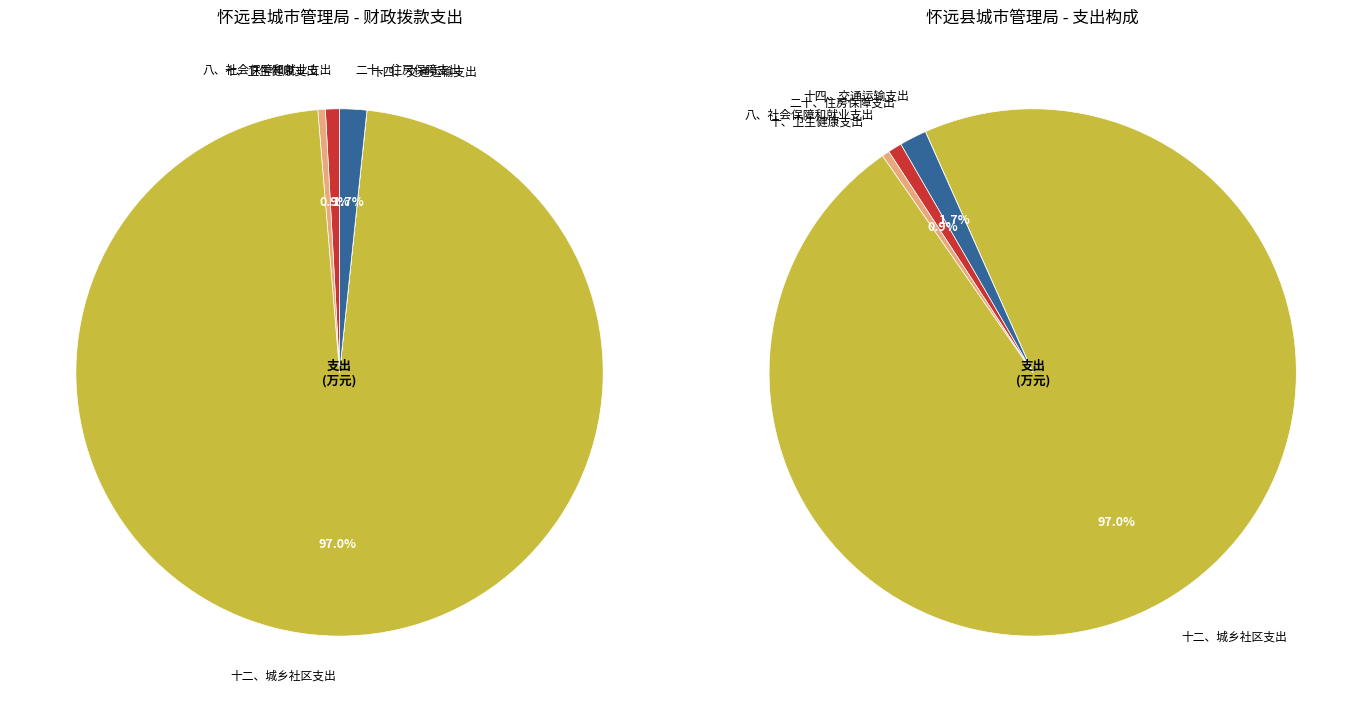

Combined, do 十二、城乡社区支出 and 二十、住房保障支出 account for over 50%?

Yes